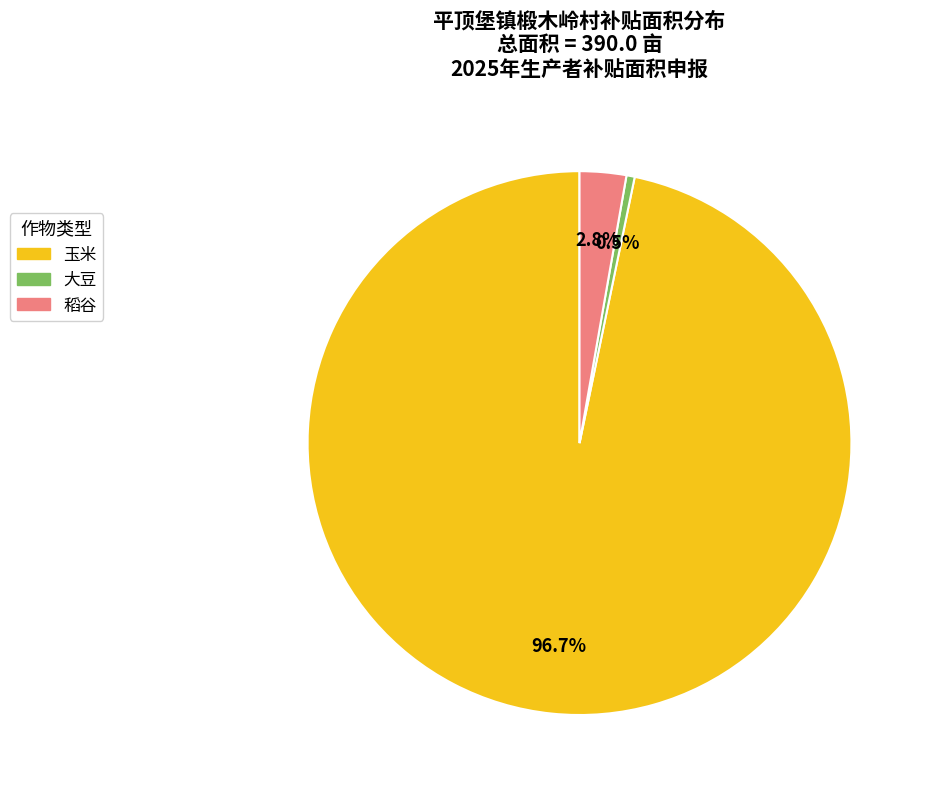

What percentage do 玉米 and 稻谷 together represent?

99.5%